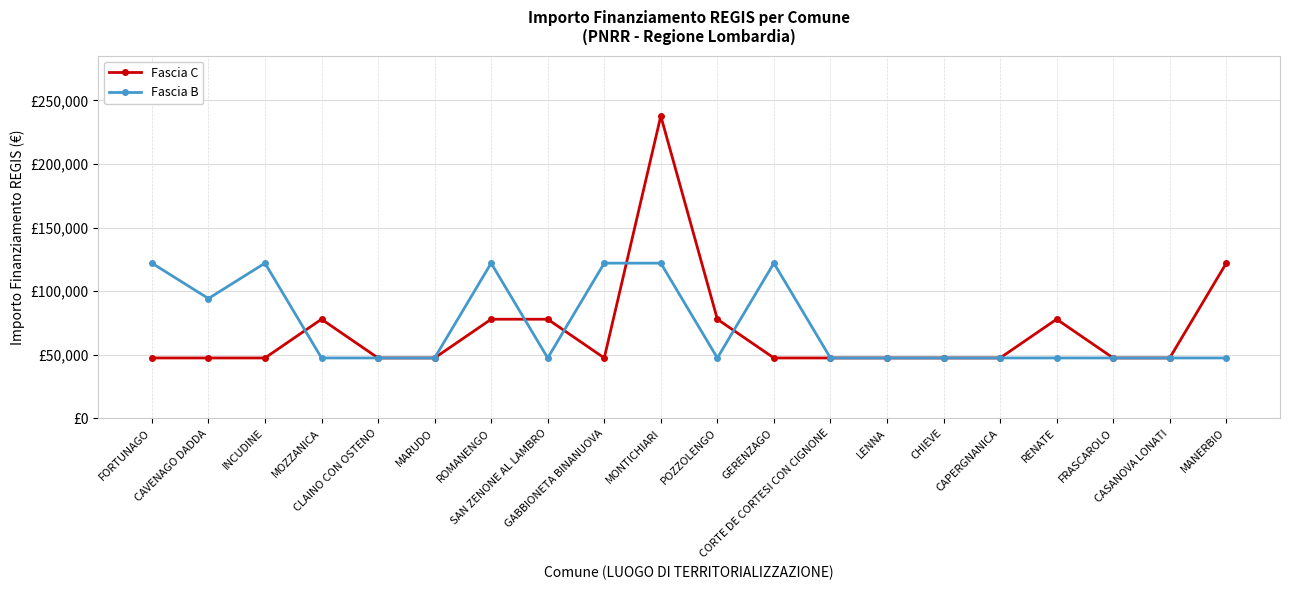

Which label corresponds to the largest value in the chart?

MONTICHIARI